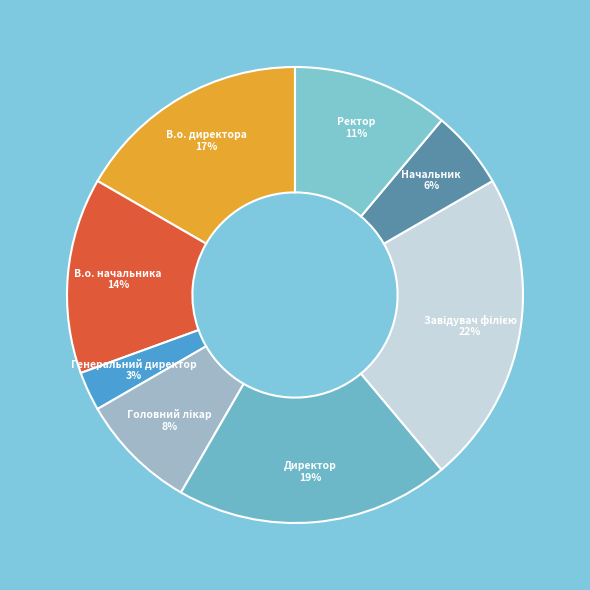

Does any single category account for the majority?

No